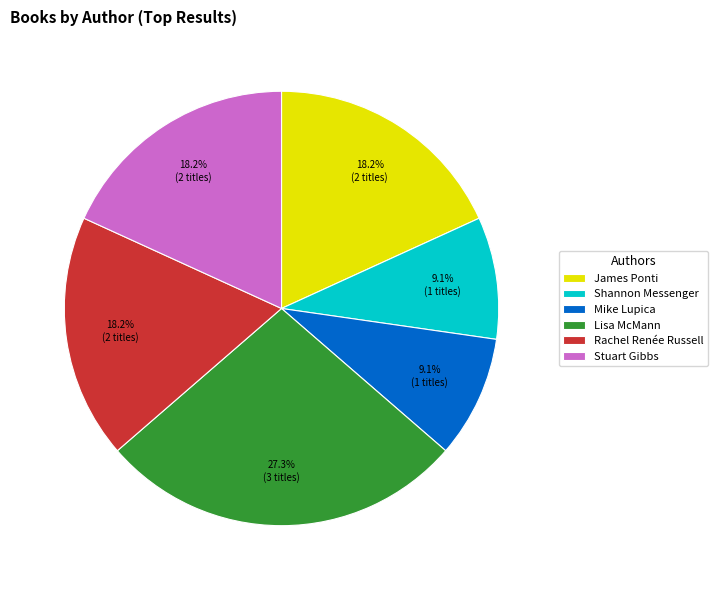

Does any single category account for the majority?

No